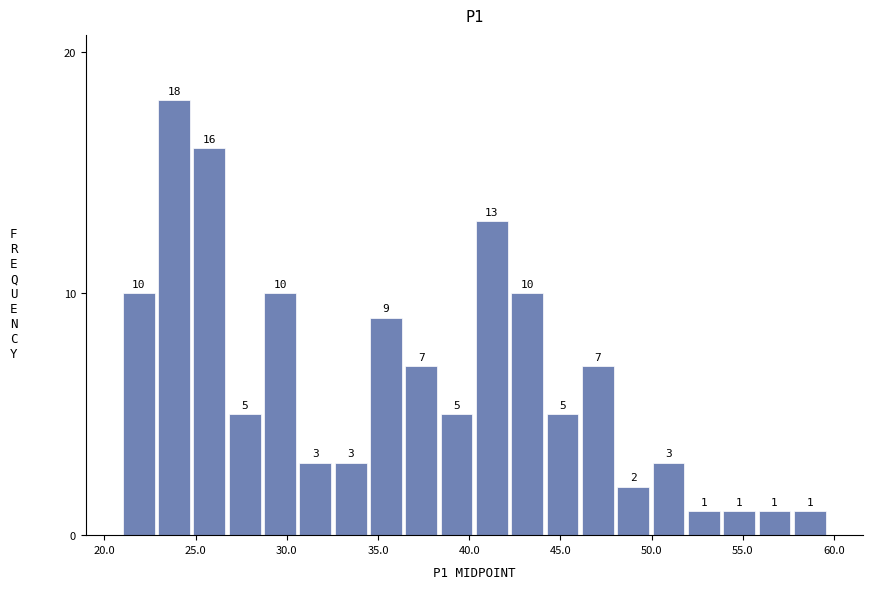

Read against the x-axis, roughly where is the centre of the tallest bar?

24.0